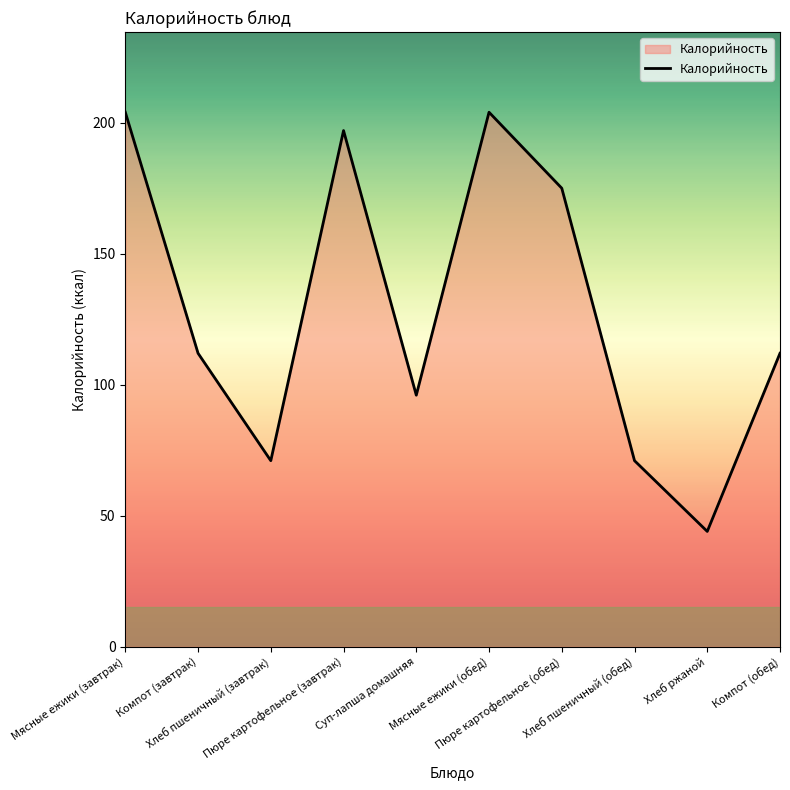

True or false: the data shows 106 at Хлеб пшеничный (завтрак).

False